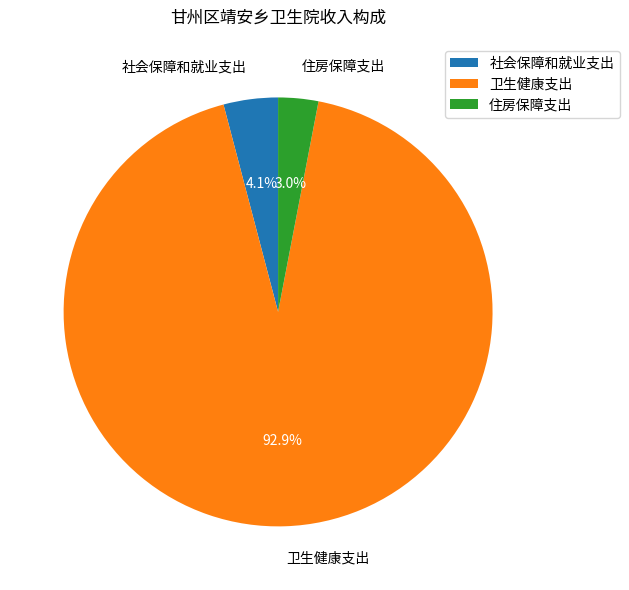

What portion of the pie excludes 卫生健康支出?

7.1%